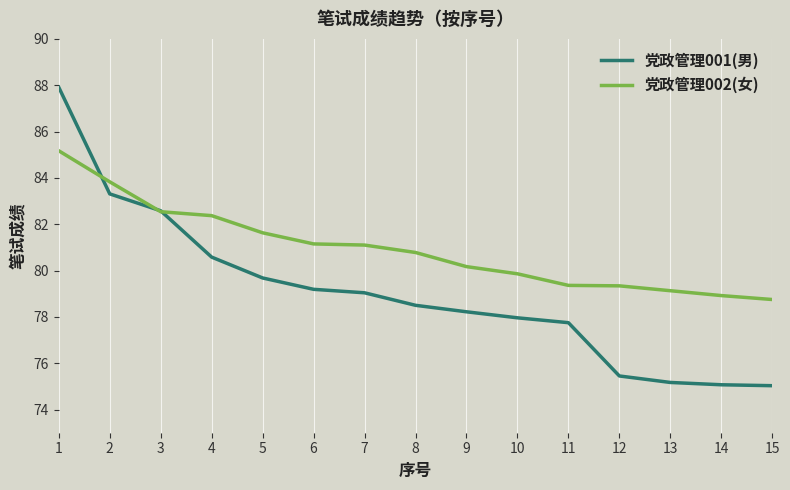

What is the minimum value shown in the chart?

75.0